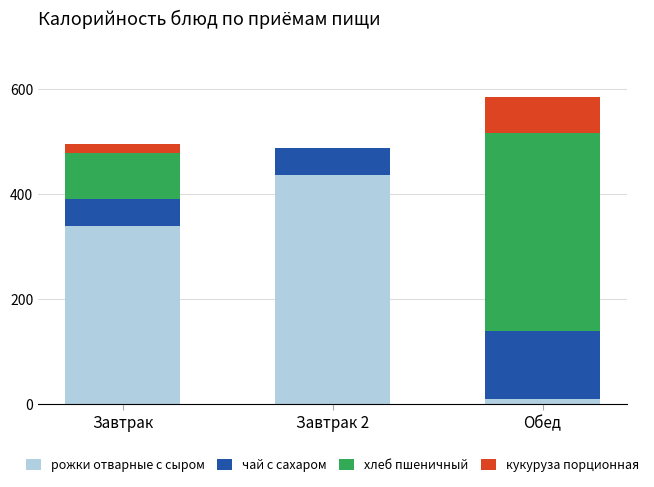

What is the total value across all series at Завтрак 2?

488.5